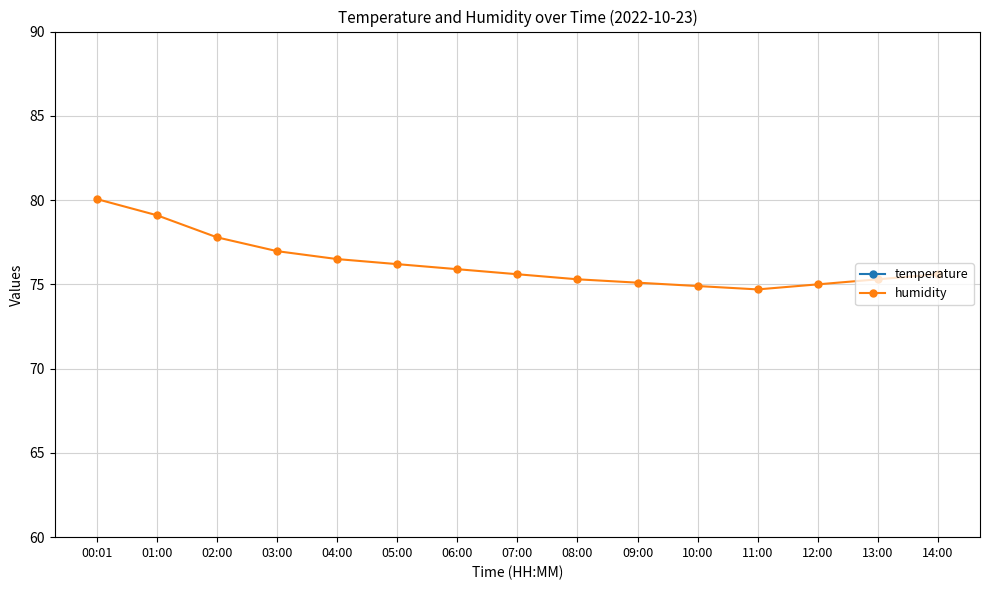

Reading right to left, list all the values displayed in this chart.

temperature: 14:00=12.6	13:00=12.9	12:00=13.2	11:00=13.4	10:00=13.1	09:00=12.8	08:00=12.5	07:00=12.1	06:00=11.8	05:00=11.4	04:00=11.2	03:00=10.9	02:00=10.6	01:00=9.9	00:01=9.7
humidity: 14:00=75.6	13:00=75.3	12:00=75.0	11:00=74.7	10:00=74.9	09:00=75.1	08:00=75.3	07:00=75.6	06:00=75.9	05:00=76.2	04:00=76.5	03:00=77.0	02:00=77.8	01:00=79.1	00:01=80.1